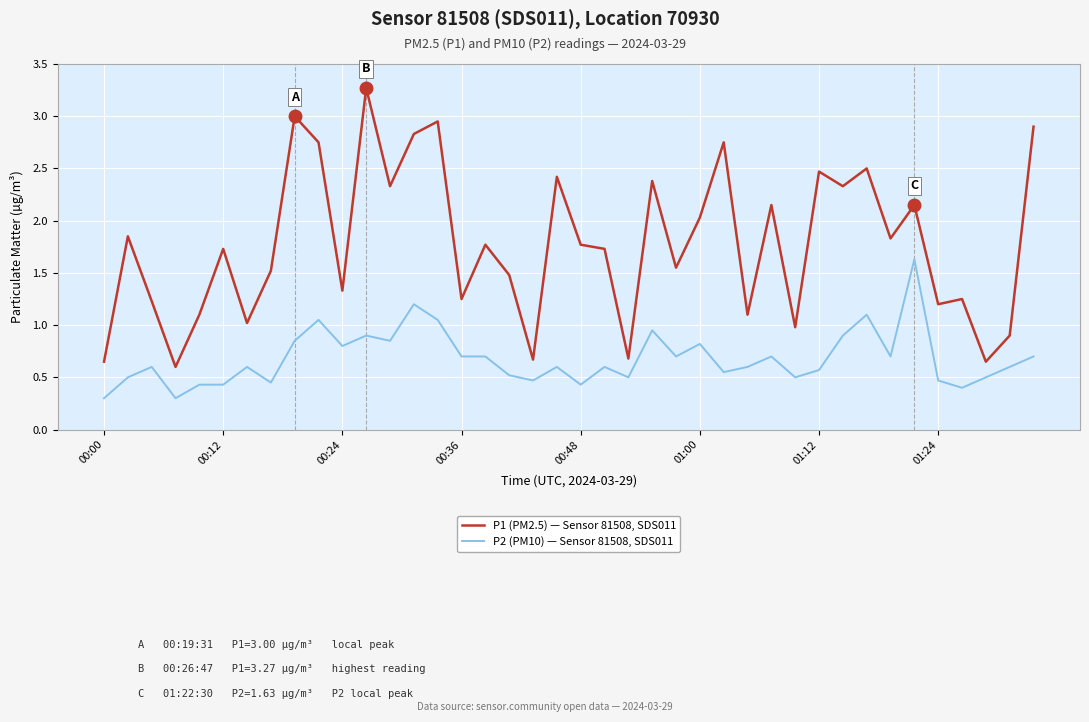

What is the difference between the maximum and minimum values in the P1 (PM2.5) — Sensor 81508, SDS011 series?

2.7